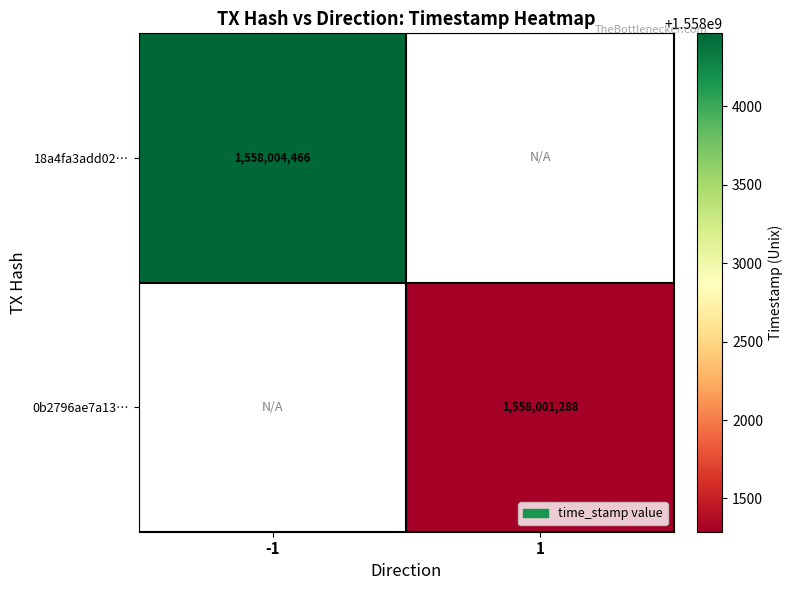

True or false: 0b2796ae7a13… has a value of 2209461680.3 at 1.

False